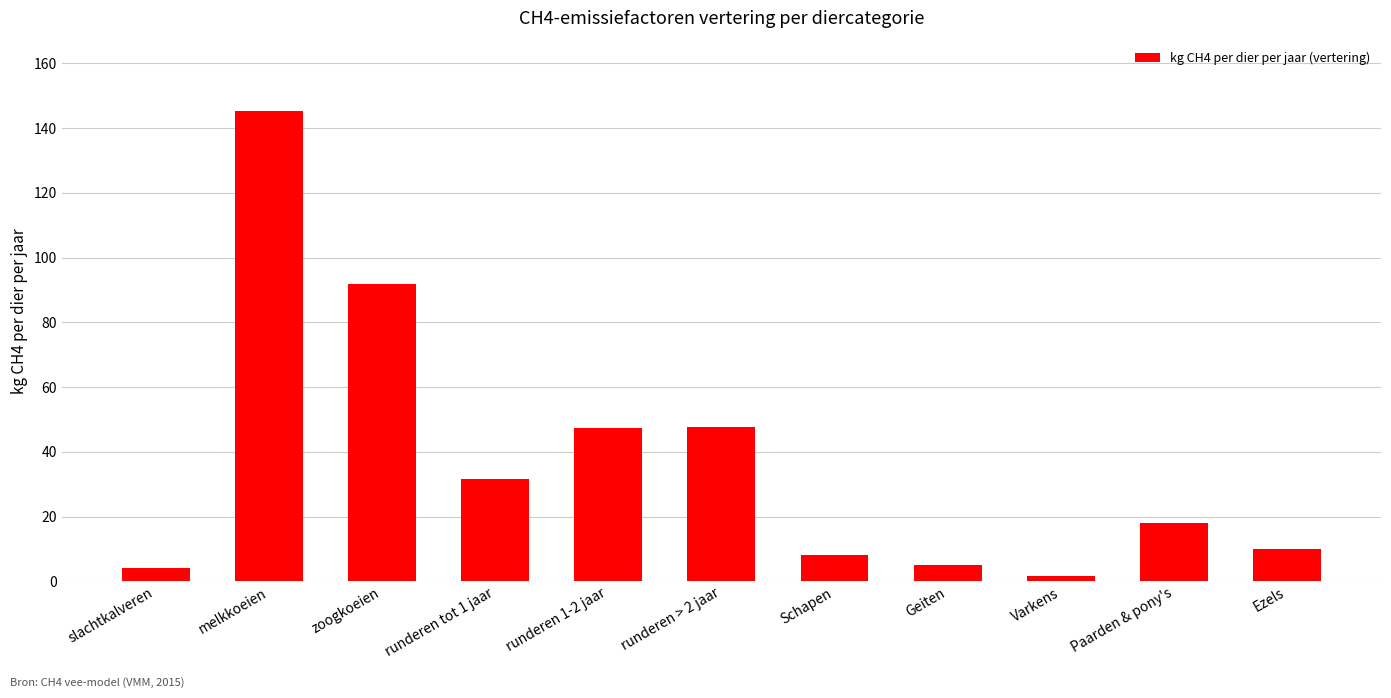

At which label is the value closest to 73?

zoogkoeien